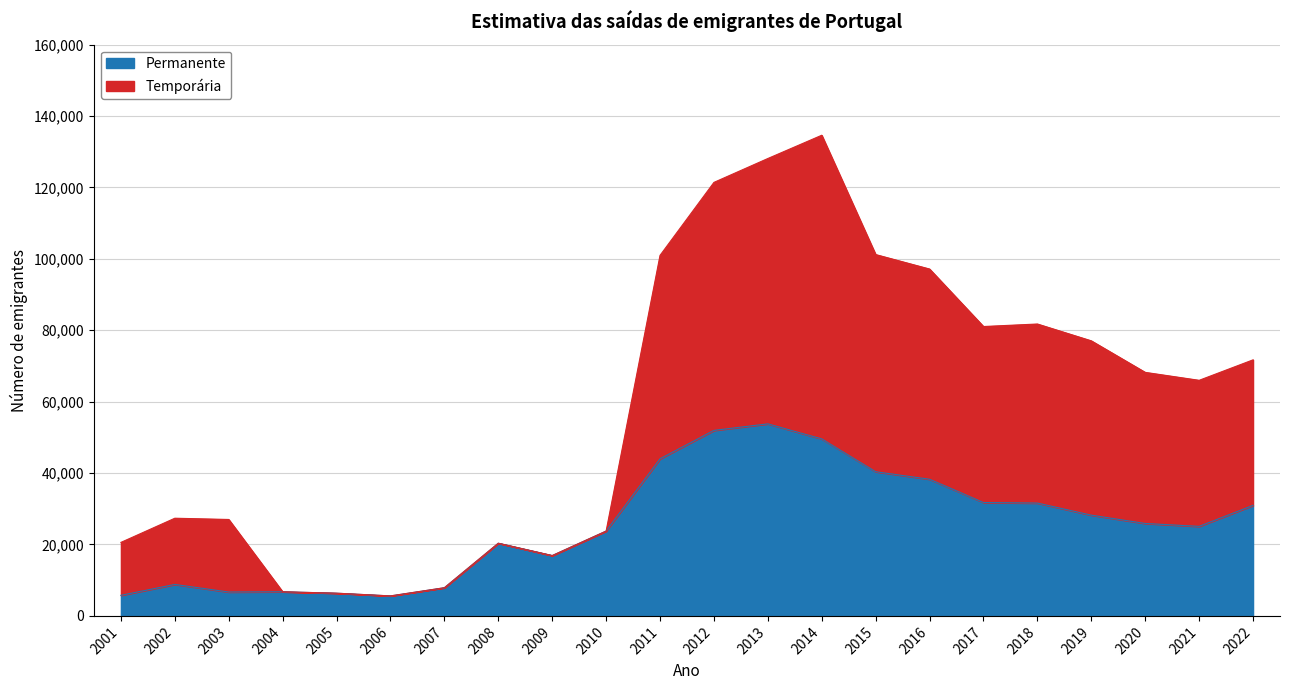

Which has a higher value, 2009 or 2003?

2009